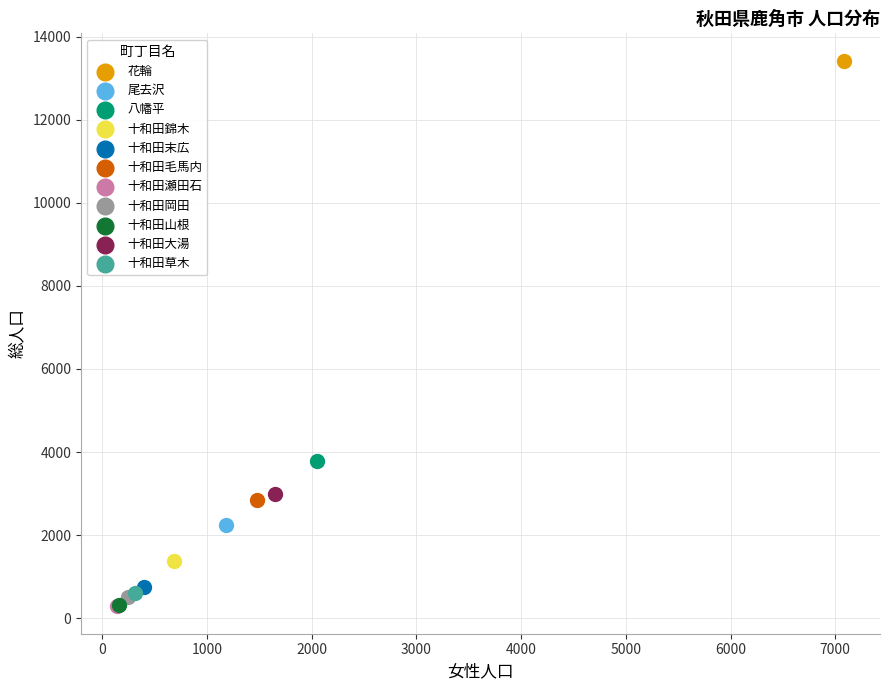

Which series reaches the maximum Y coordinate?

花輪